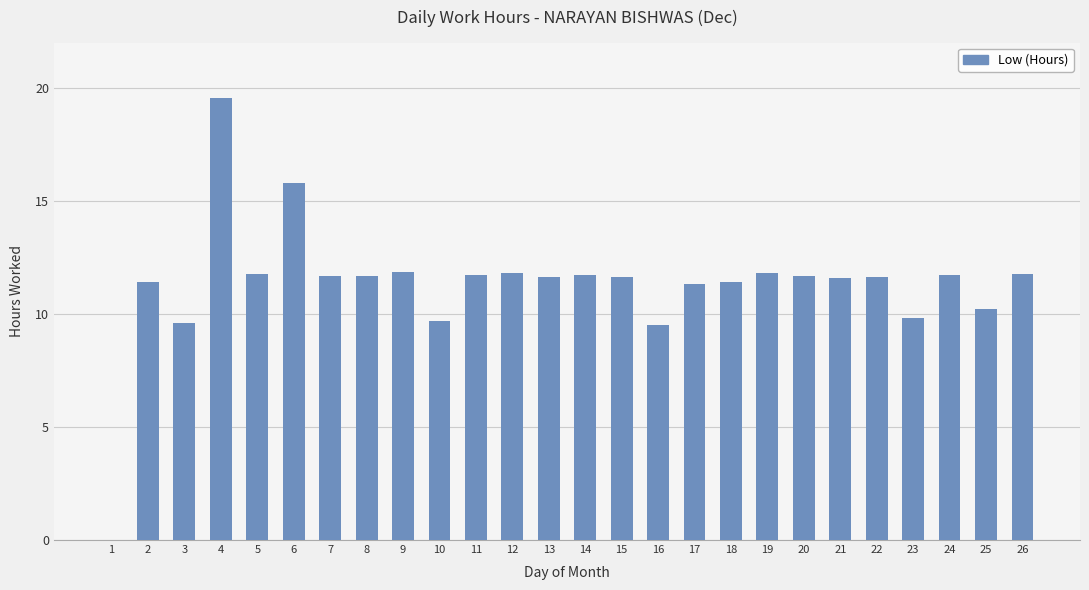

What is the sum of all values?

294.0